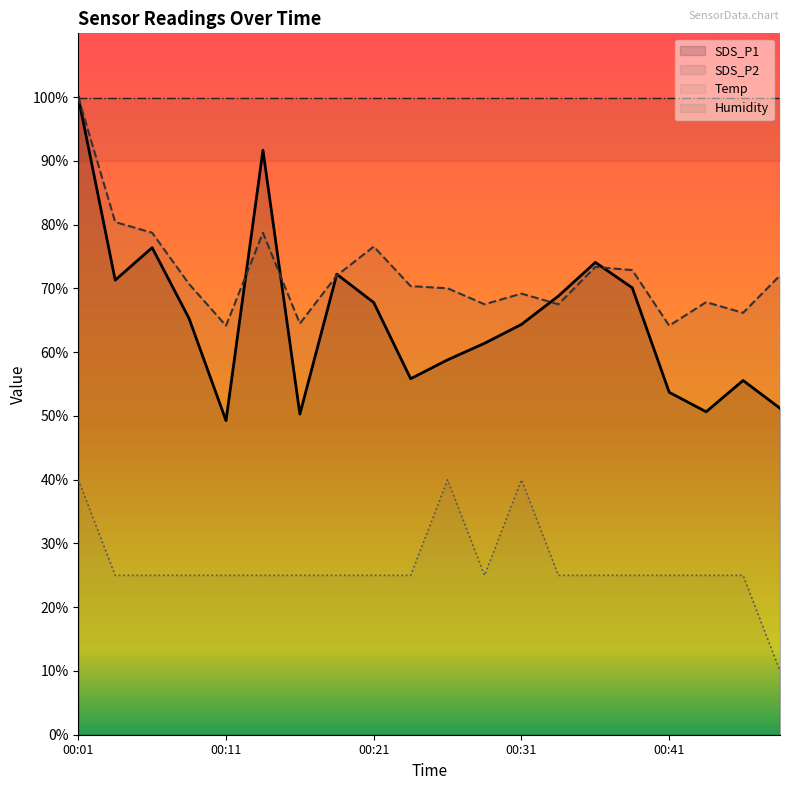

True or false: Temp has a value of 25.0 at 00:14.

True